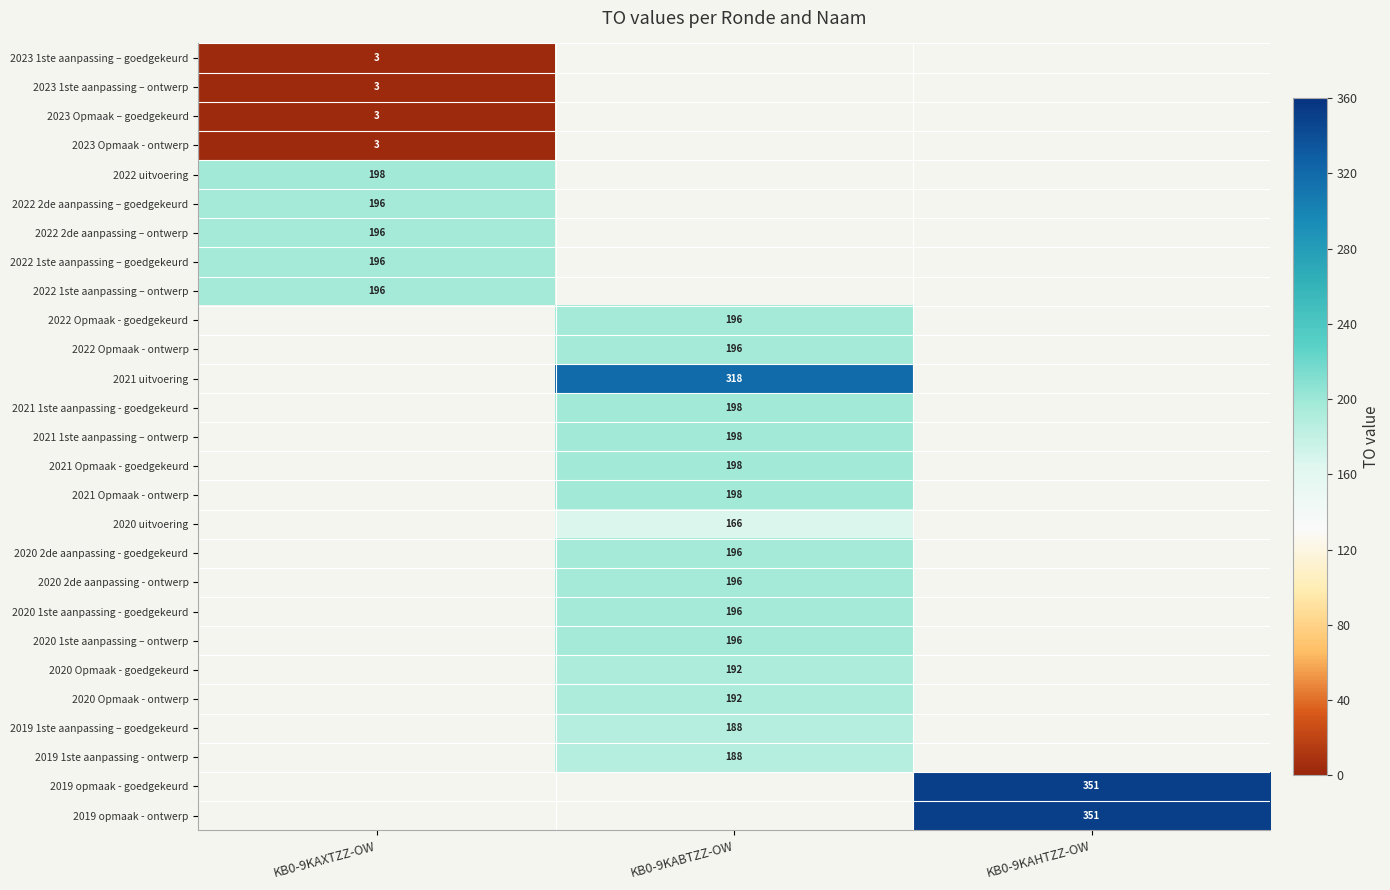

The value of 2019 opmaak - goedgekeurd at KB0-9KAHTZZ-OW is 351. True or false?

True